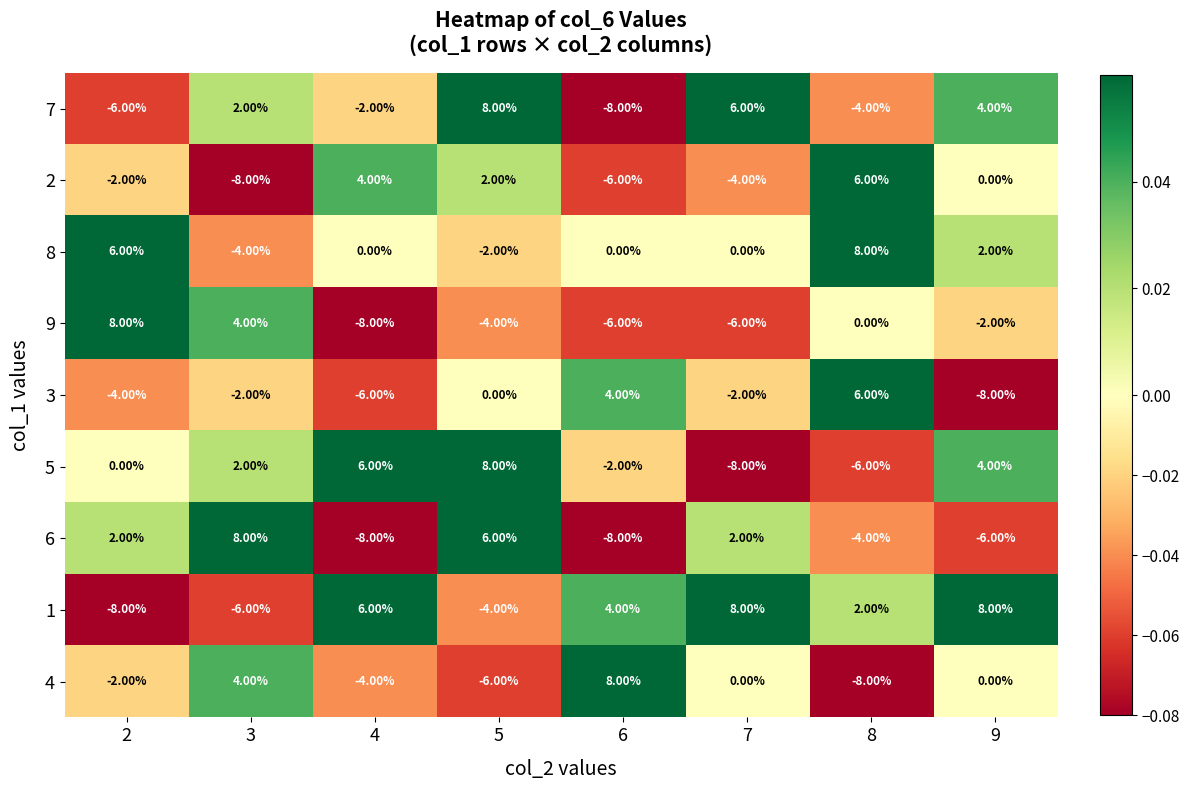

How many negative values does the 1 series have?

3